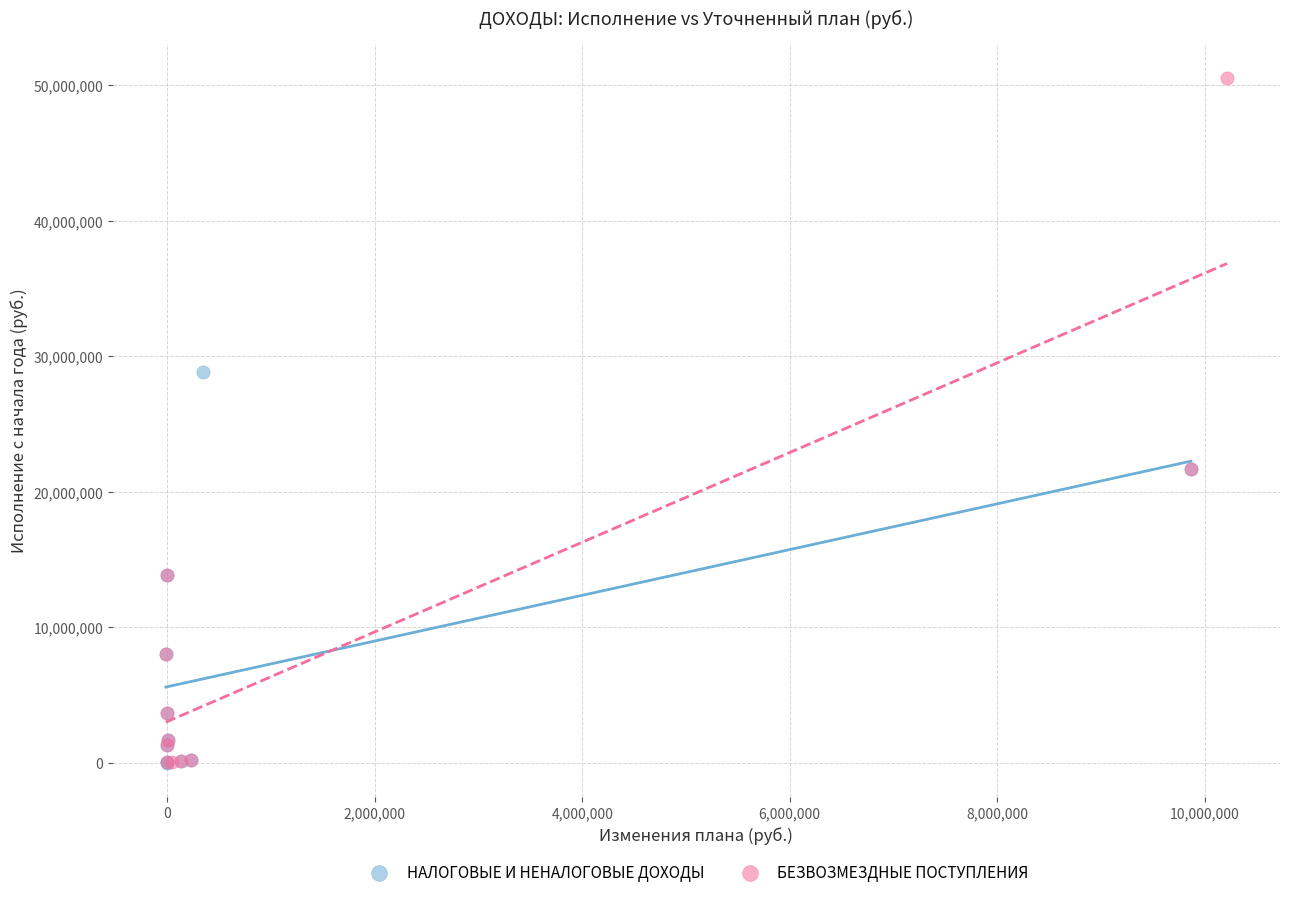

Which series contains the highest Y value?

БЕЗВОЗМЕЗДНЫЕ ПОСТУПЛЕНИЯ